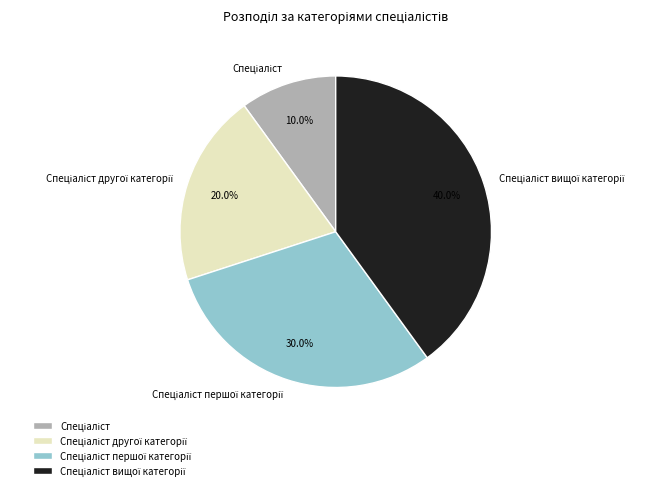

Is there a majority slice in this chart?

No